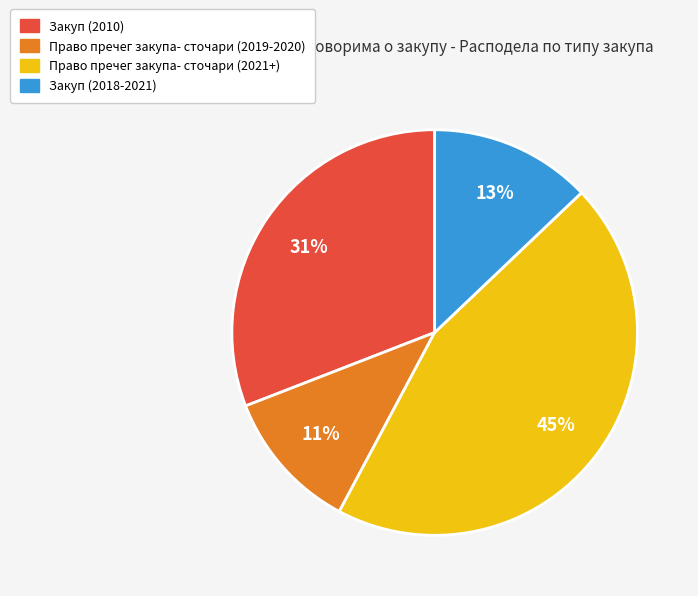

Does any single category account for the majority?

No